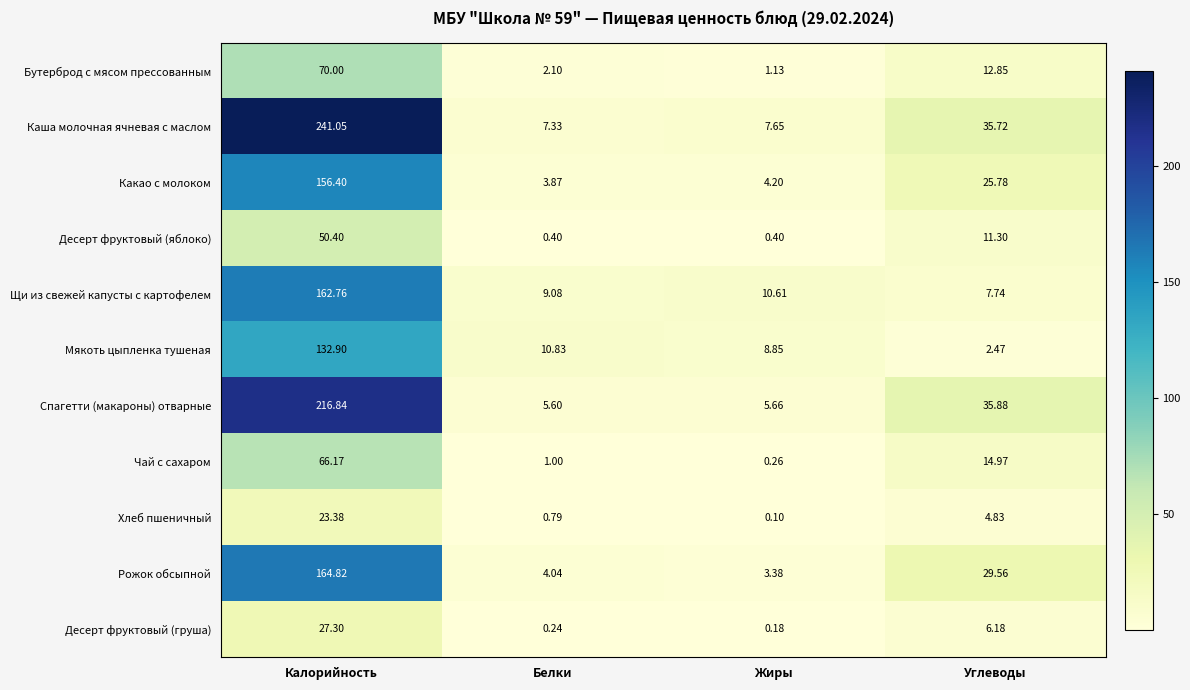

Count the number of categories in the chart.

4